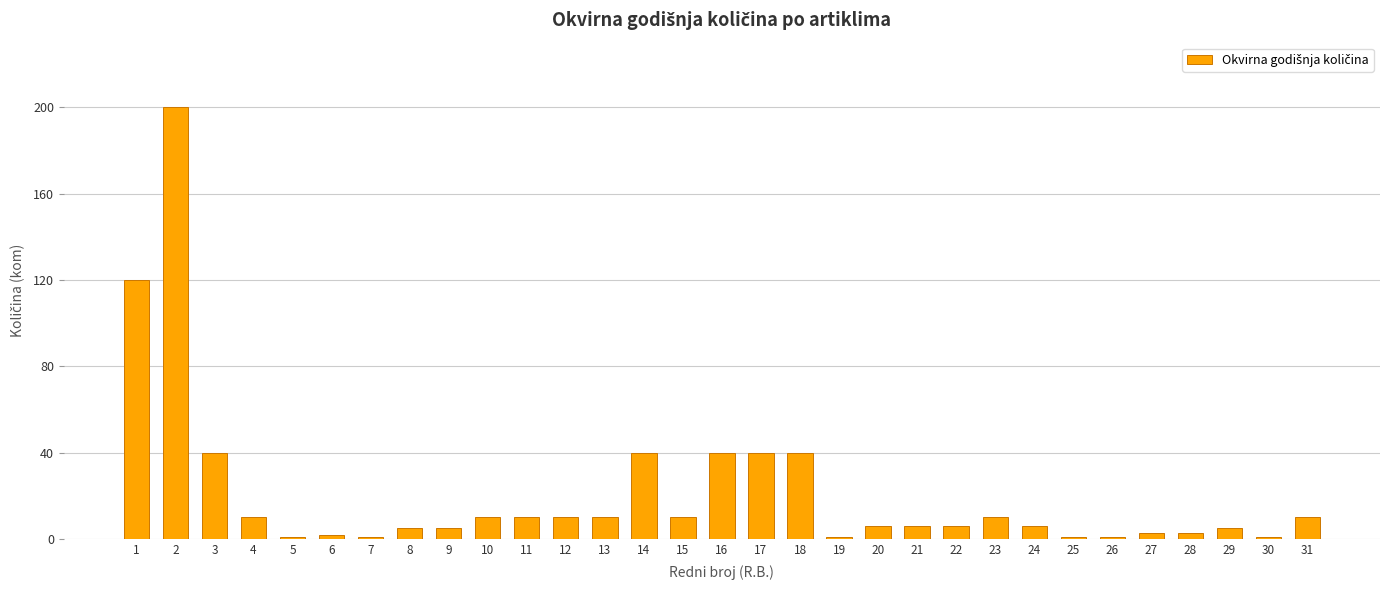

The chart shows a value of 10 at 23. True or false?

True